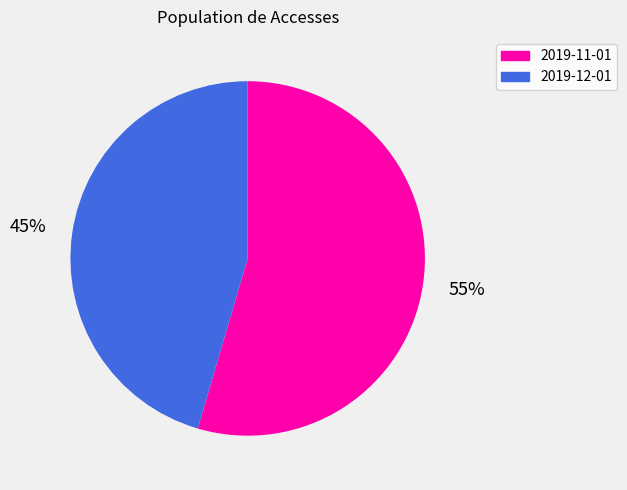

Combined, do 2019-11-01 and 2019-12-01 account for over 50%?

Yes